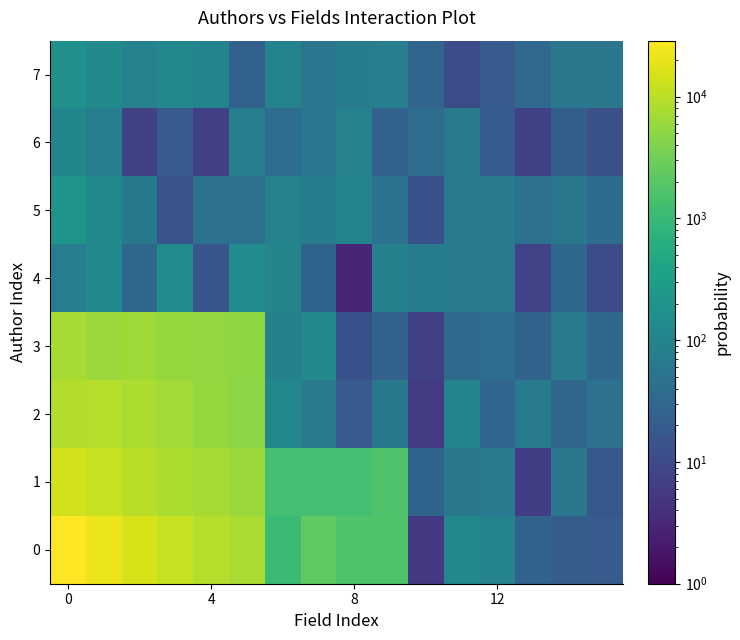

Reading right to left, list all the values displayed in this chart.

0: 19.4	20.4	25.1	98.4	123.1	5.5	1732.3	1729.3	2371.4	1082.7	7832.3	9137.7	12133.1	15606.1	21769.9	28854.5
1: 17.1	59.7	6.8	66.0	61.7	27.4	1662.2	1341.8	1329.0	1339.7	6067.6	7604.9	8087.1	9744.4	11938.1	14195.4
2: 46.0	29.8	64.9	28.2	100.2	6.3	64.1	19.2	67.7	113.9	4914.2	5678.6	7048.0	8188.3	9326.5	8937.7
3: 30.5	72.2	26.2	38.9	34.9	7.1	25.0	13.5	126.9	90.8	4967.1	5430.2	5726.7	6555.9	6134.1	7497.5
4: 10.5	30.6	8.0	71.1	71.2	73.5	90.1	3.0	27.2	106.7	148.0	15.3	147.7	32.6	130.0	81.2
5: 37.8	60.9	47.0	66.4	65.9	13.3	49.8	97.8	75.9	93.2	46.5	48.7	13.6	63.1	130.0	204.0
6: 12.8	22.8	7.5	20.1	66.0	38.7	25.6	93.7	57.0	38.6	81.6	7.0	18.8	7.4	80.4	109.7
7: 59.3	58.9	32.9	19.1	10.5	28.8	82.3	78.7	56.5	98.4	23.9	102.4	120.1	96.1	133.9	170.6